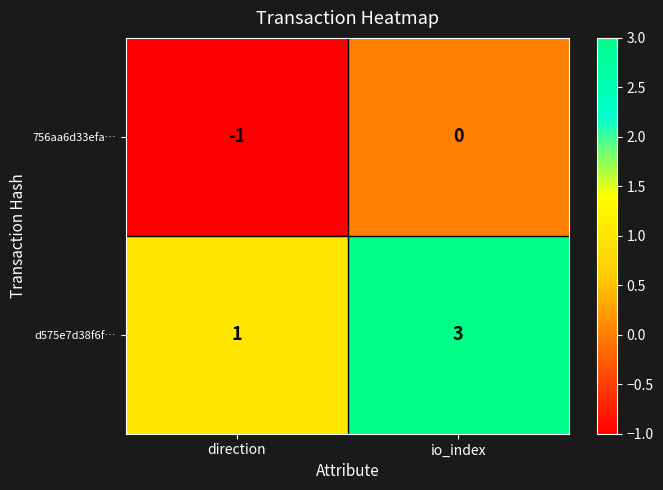

What is the total value across all series at io_index?

3